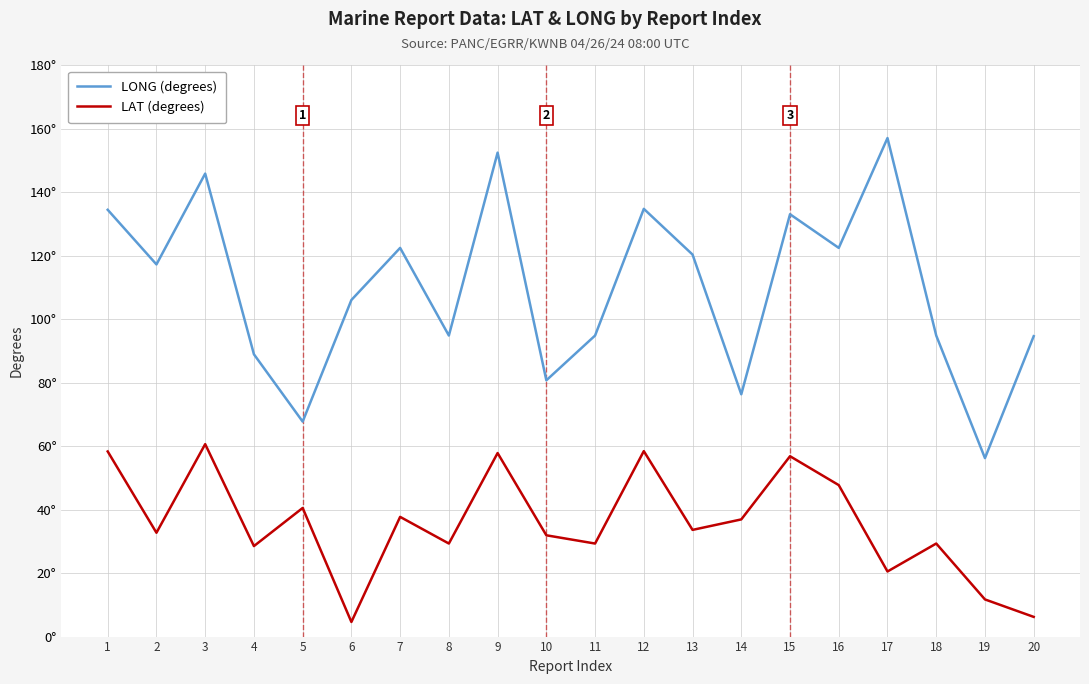

Which series has the widest spread of values?

LONG (degrees)